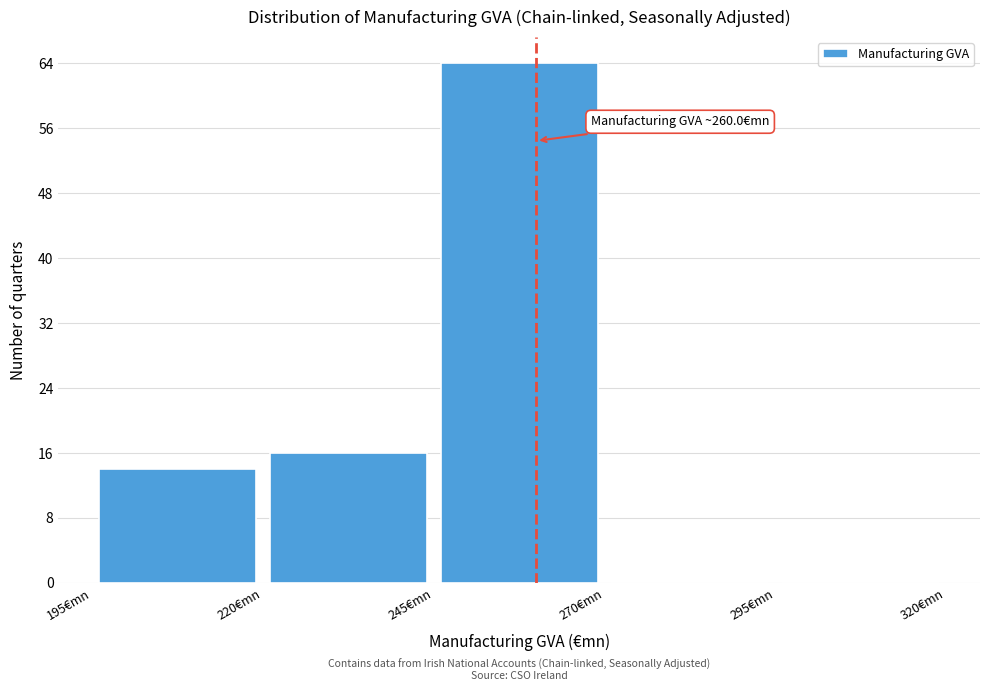

Which range on the x-axis has the tallest bar?

245 to 270